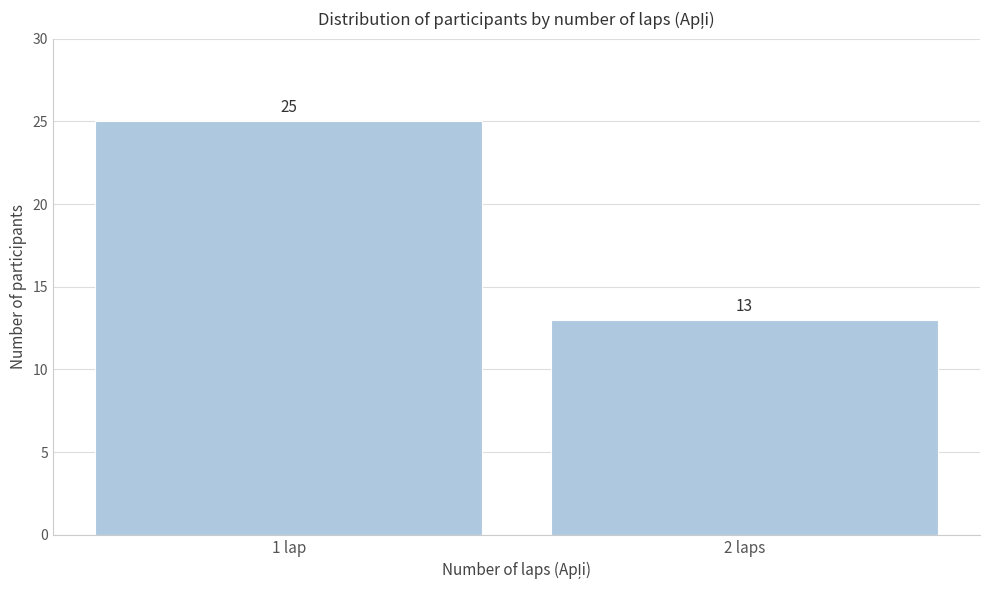

Reading left to right, transcribe all the data shown in this chart.

25	13